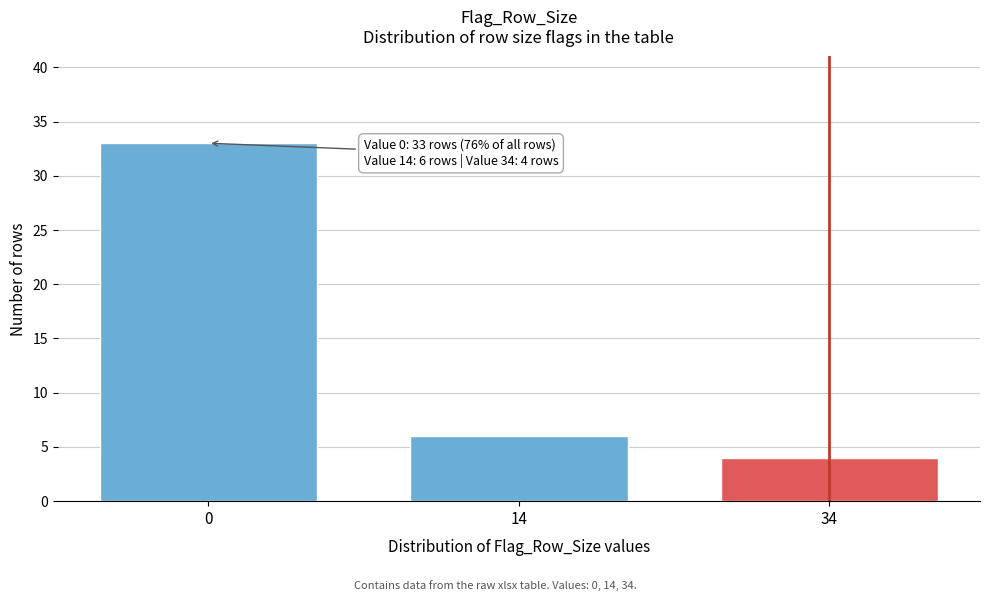

Reading left to right, list all the values displayed in this chart.

33	6	4